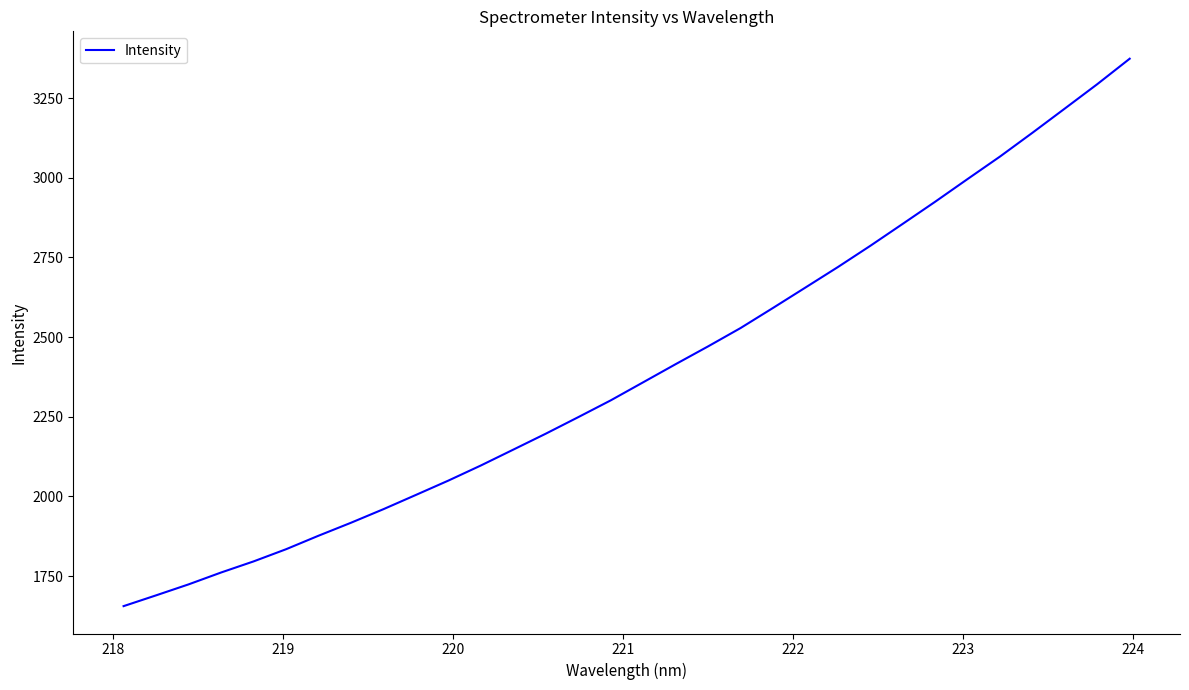

What is the minimum value shown in the chart?

1655.6